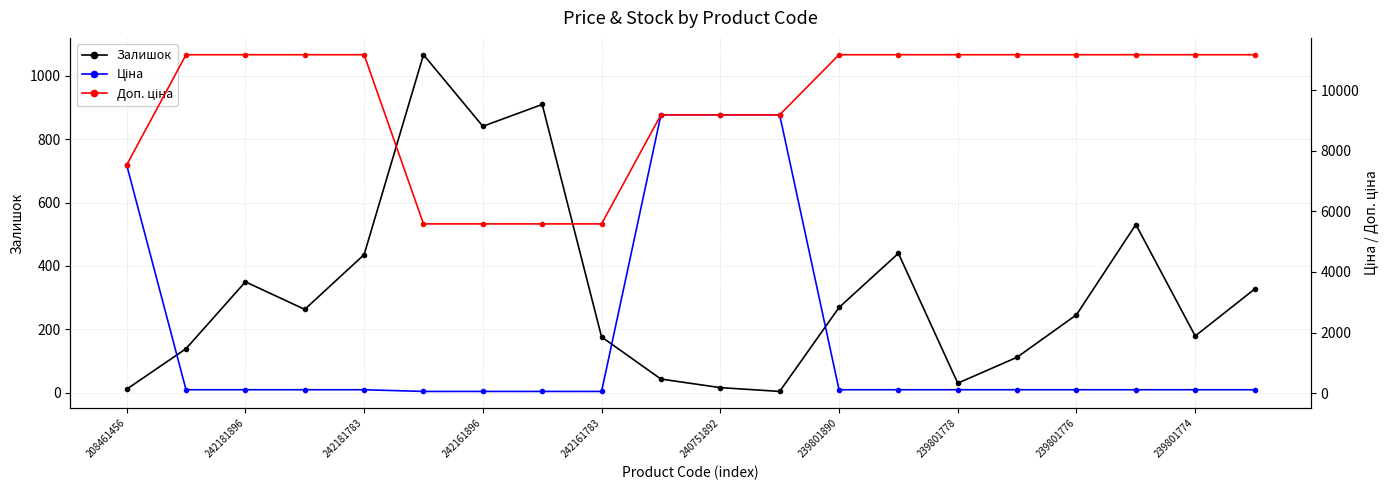

Is this an area chart (filled region under the line)?

No